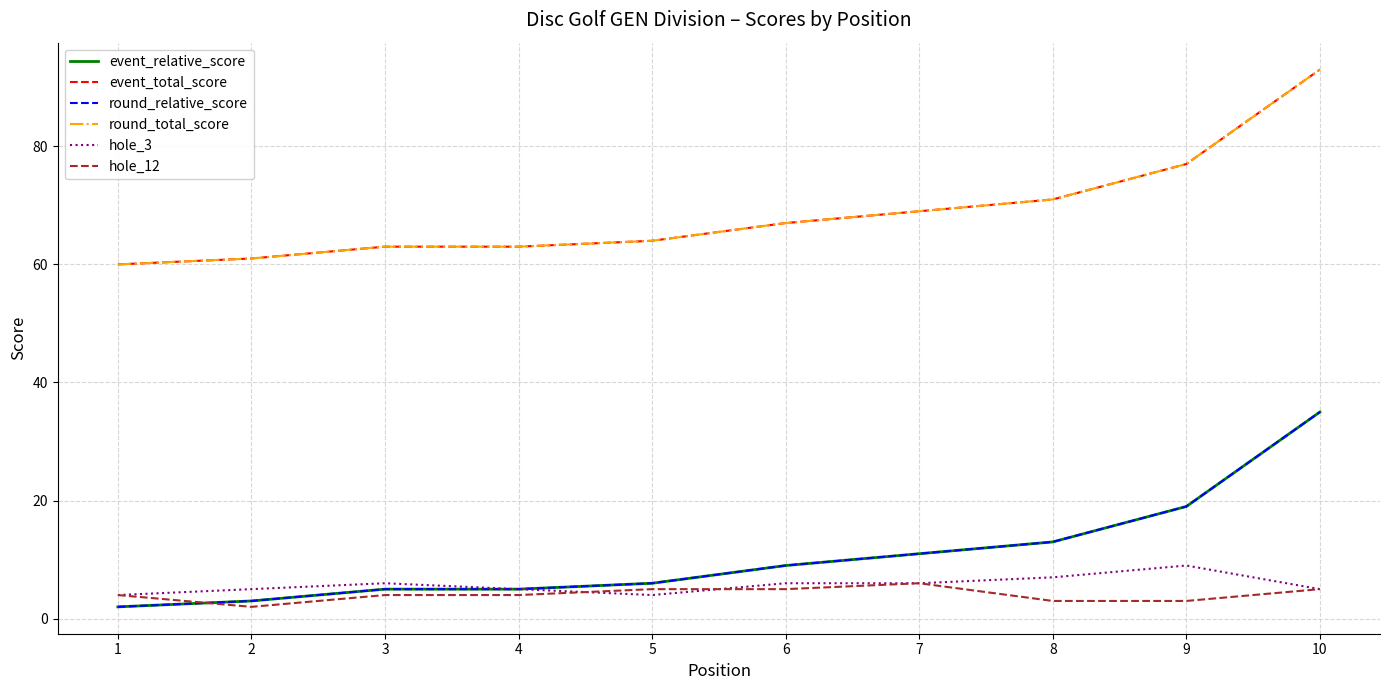

What is the difference between the highest and lowest values at 9?

74